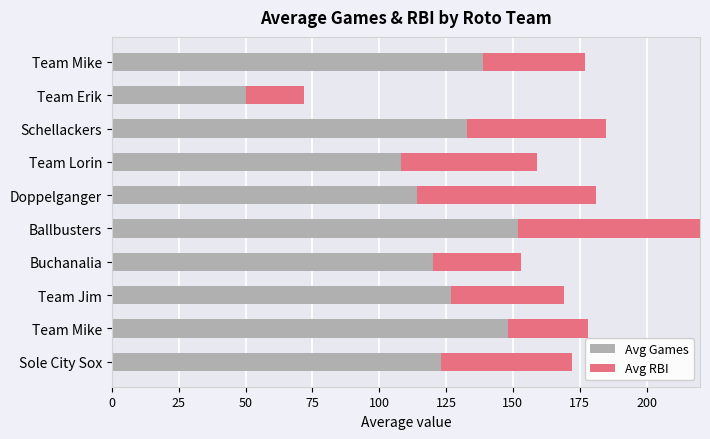

Reading left to right, list all the values displayed in this chart.

Avg Games: 123	148	127	120	152	114	108	133	50	139
Avg RBI: 49	30	42	33	100	67	51	52	22	38